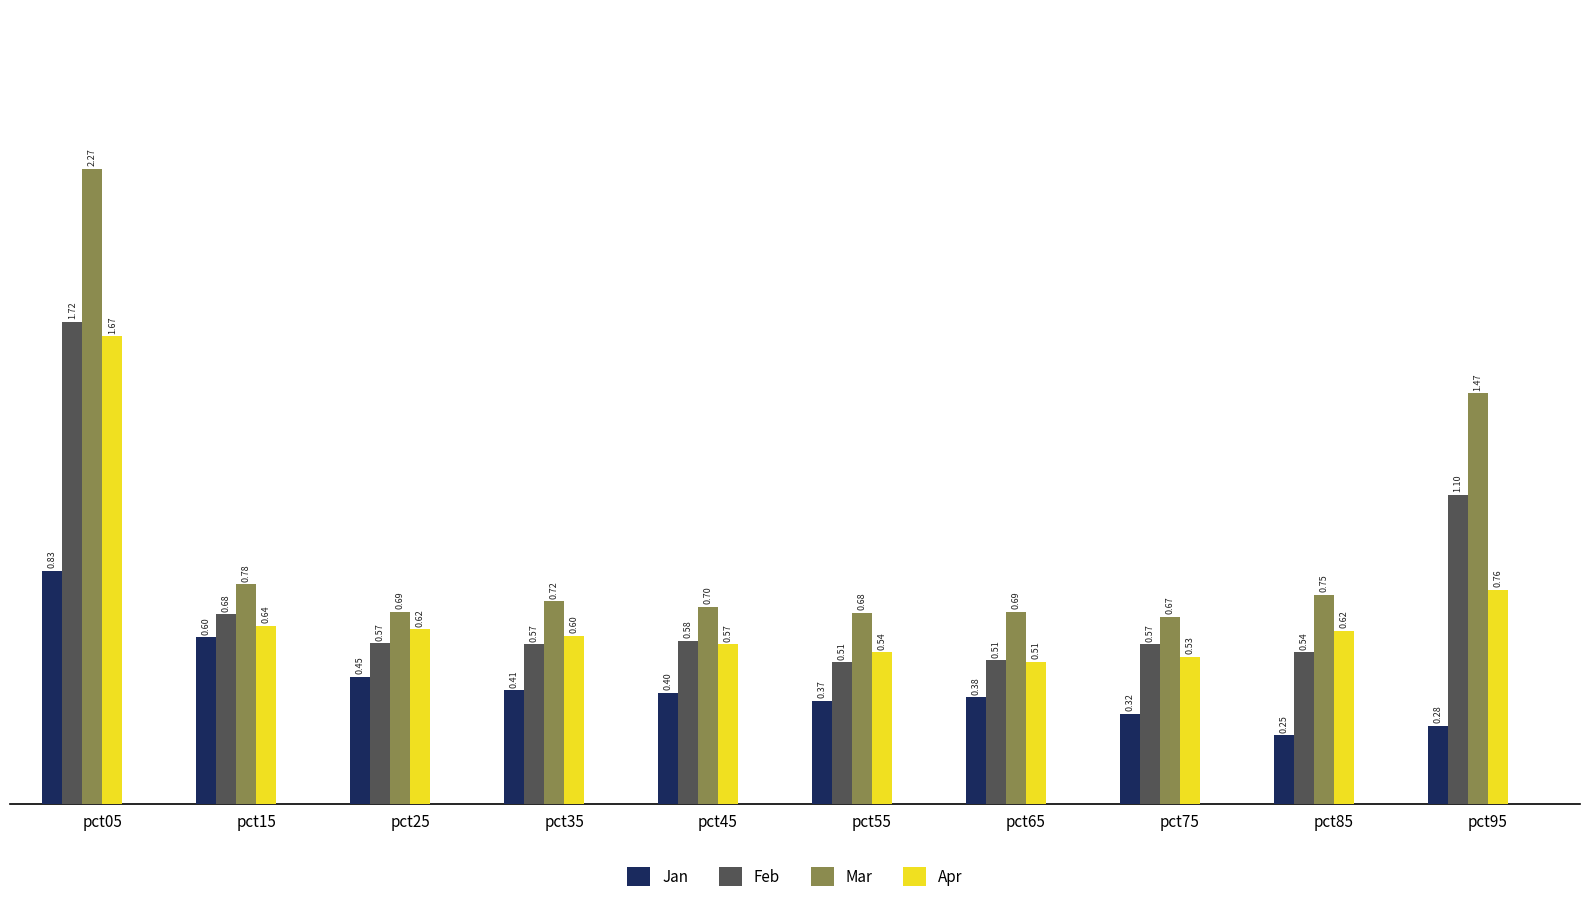

How many bars are there in each group?

4